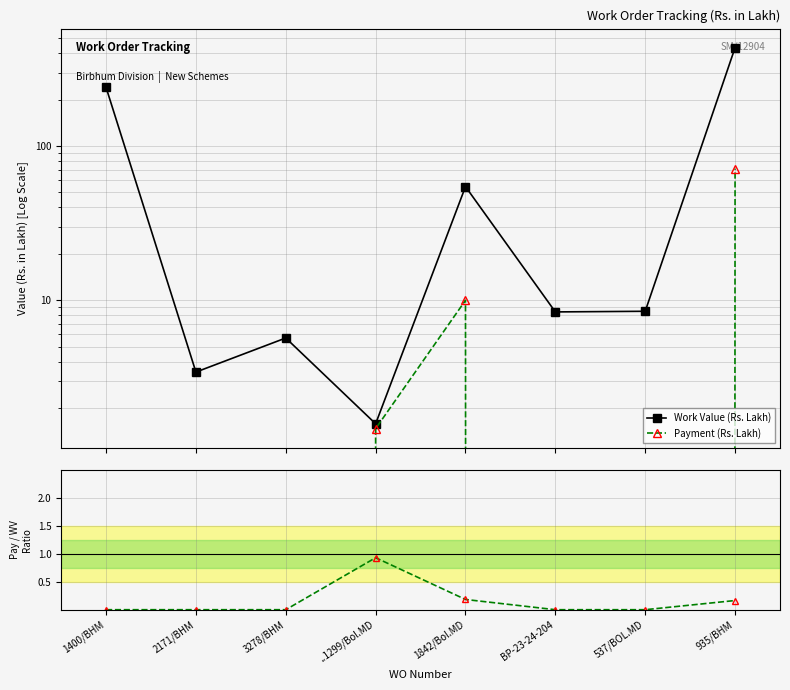

What is the difference between the highest and lowest values at 1842/Bol.MD?

54.4